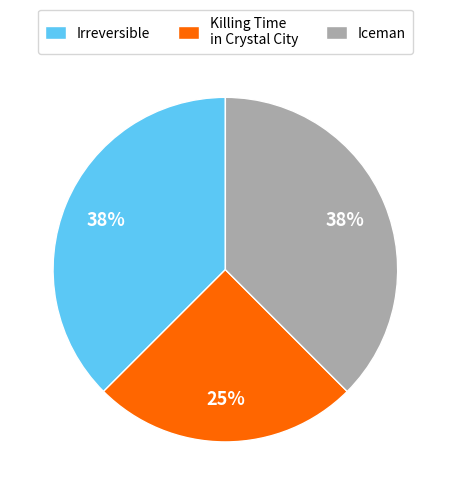

Between Killing Time in Crystal City and Iceman, which is larger?

Iceman